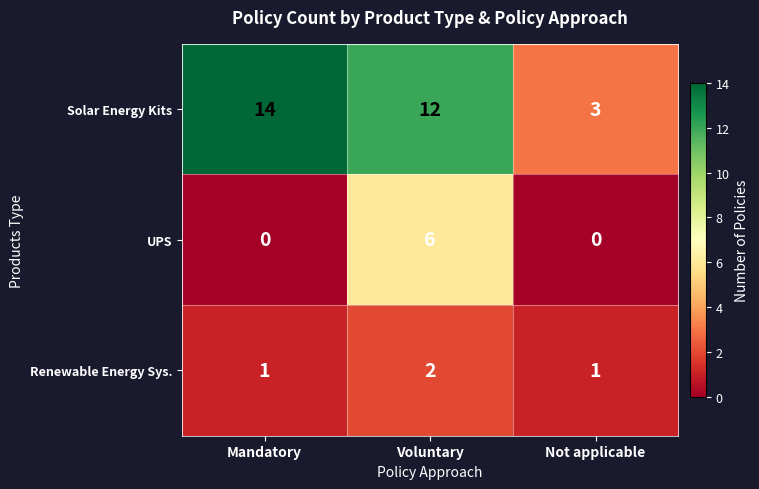

What is the total value across all series at Mandatory?

15